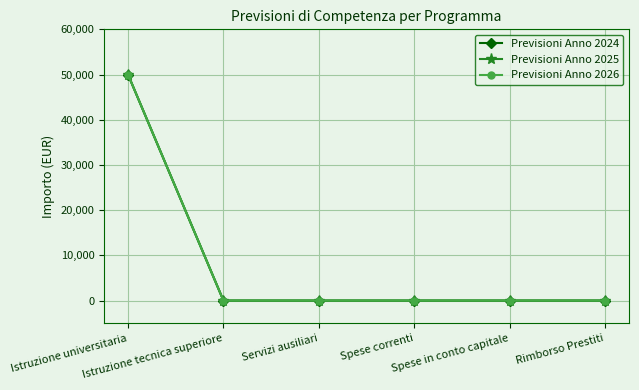

Reading right to left, list all the values displayed in this chart.

Previsioni Anno 2024: 0	0	0	0	0	50000
Previsioni Anno 2025: 0	0	0	0	0	50000
Previsioni Anno 2026: 0	0	0	0	0	50000